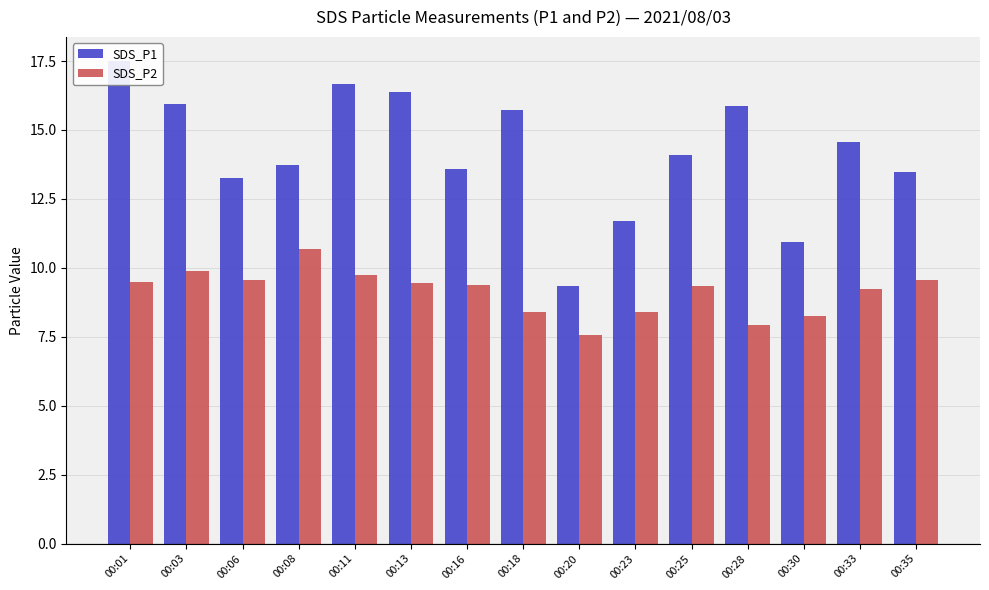

How many bars are there in each group?

2